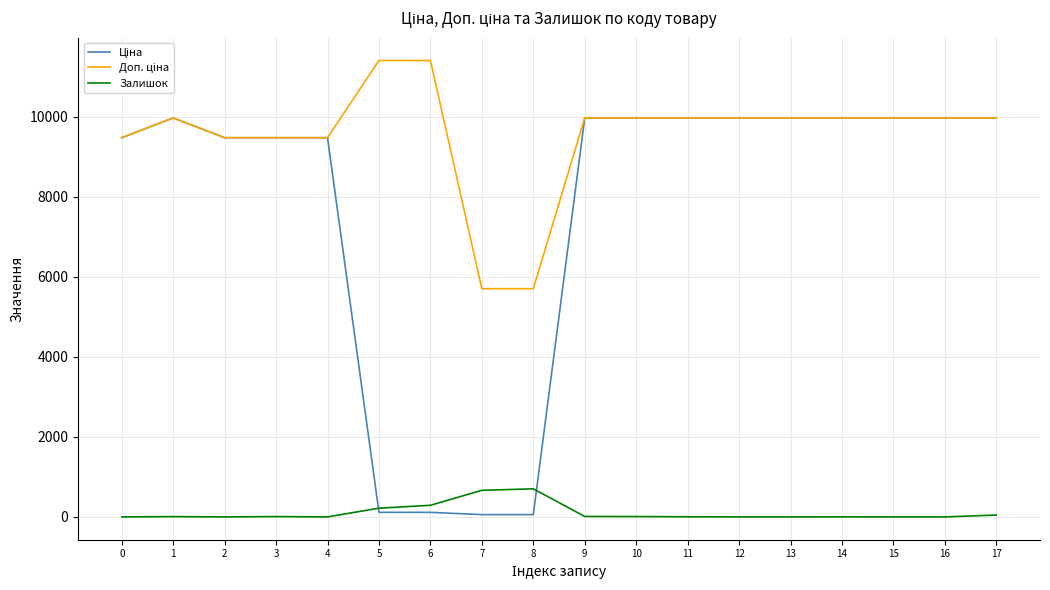

What is the average value of the Залишок series?

108.9